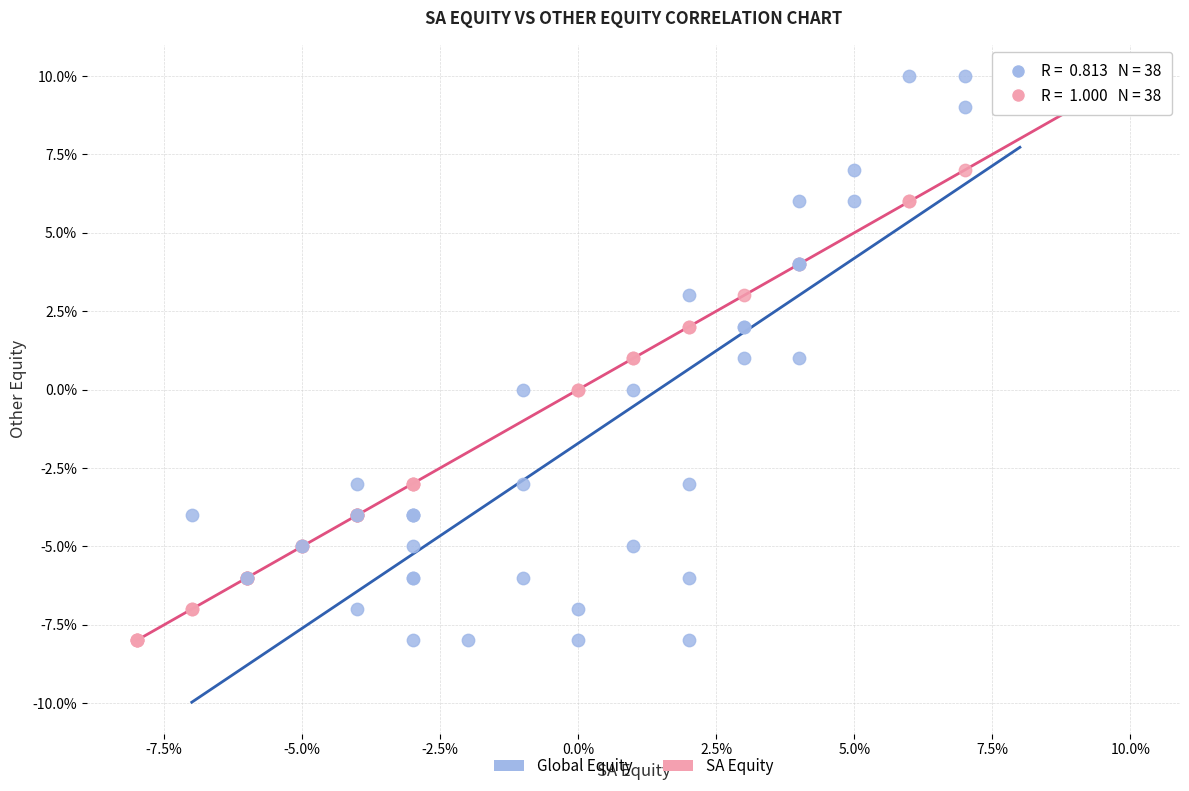

What are all the series names shown in the legend?

Global Equity, SA Equity